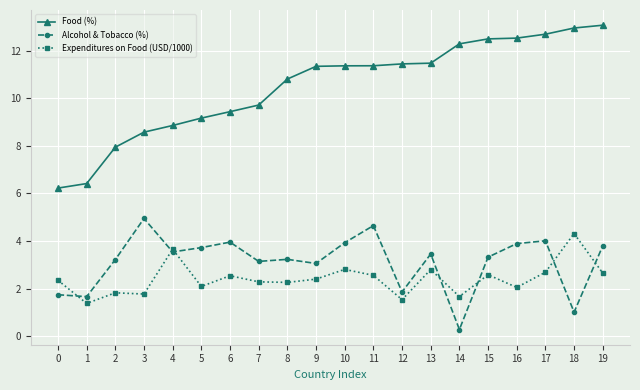

Which series has the widest spread of values?

Food (%)